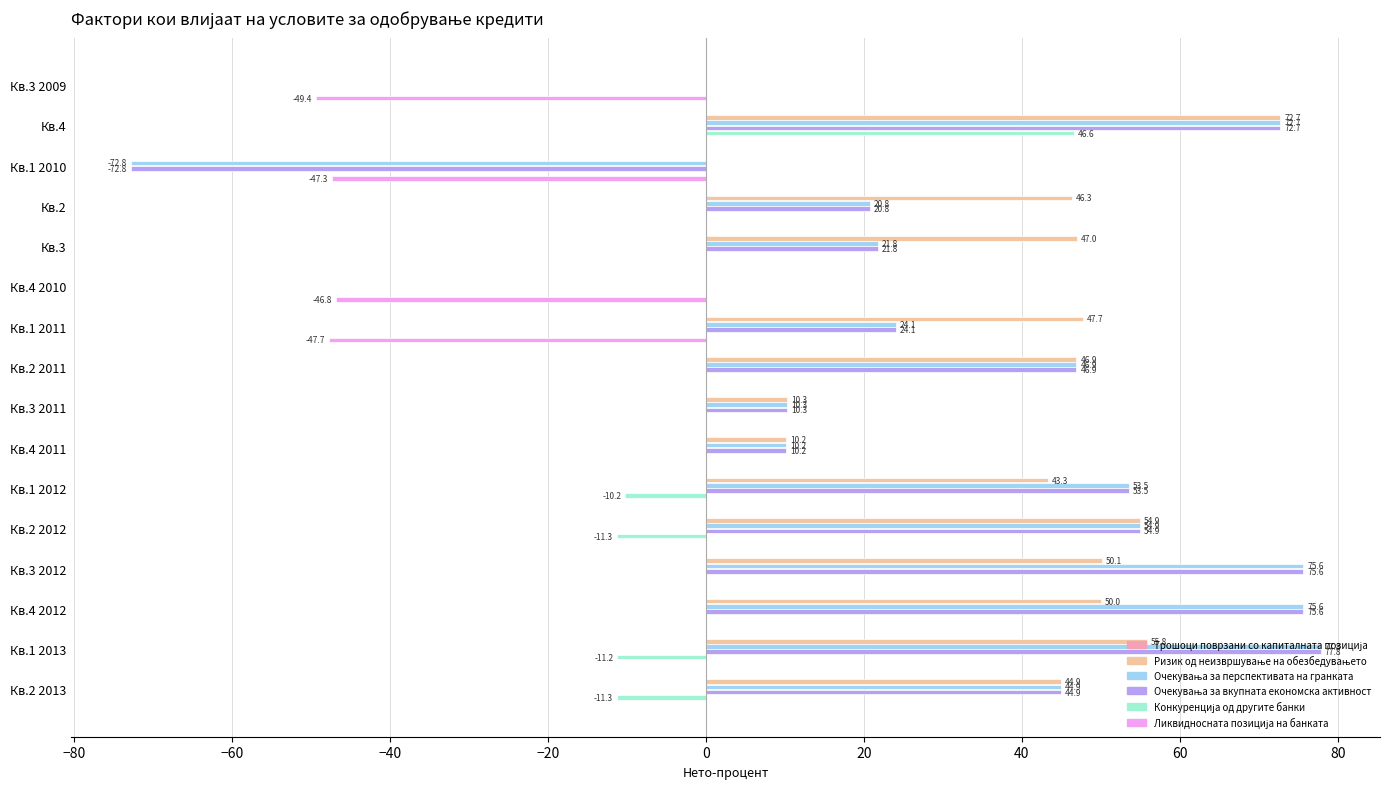

What is the maximum value shown in the chart?

77.8